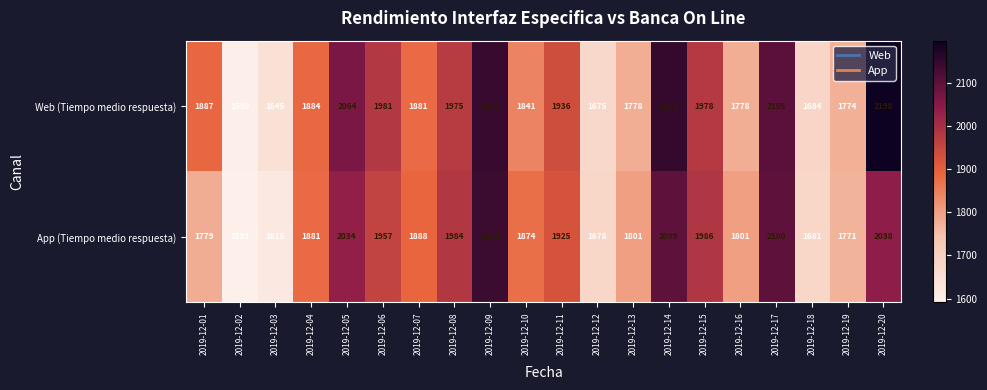

At which category is the sum across all series the highest?

2019-12-09